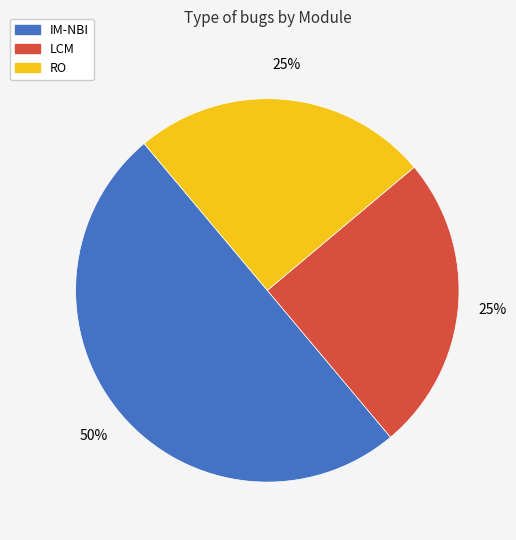

Is it true that IM-NBI is 36% of the pie?

False